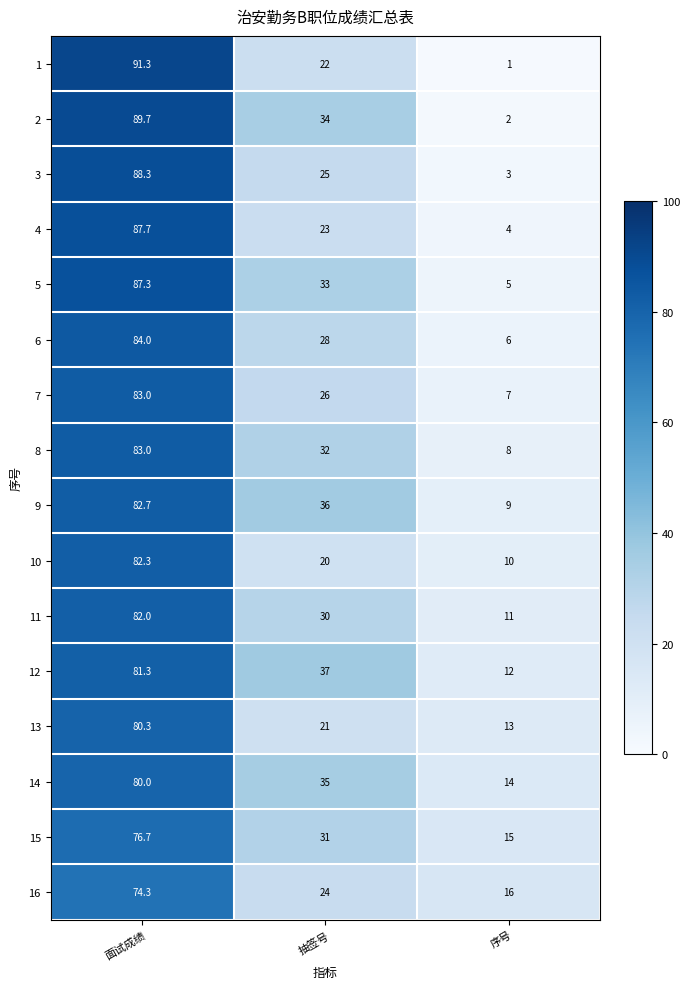

What is the lowest value of the 13 series?

13.0